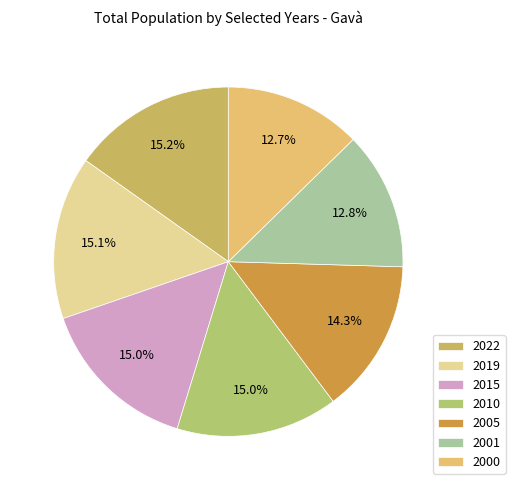

Is there a majority slice in this chart?

No